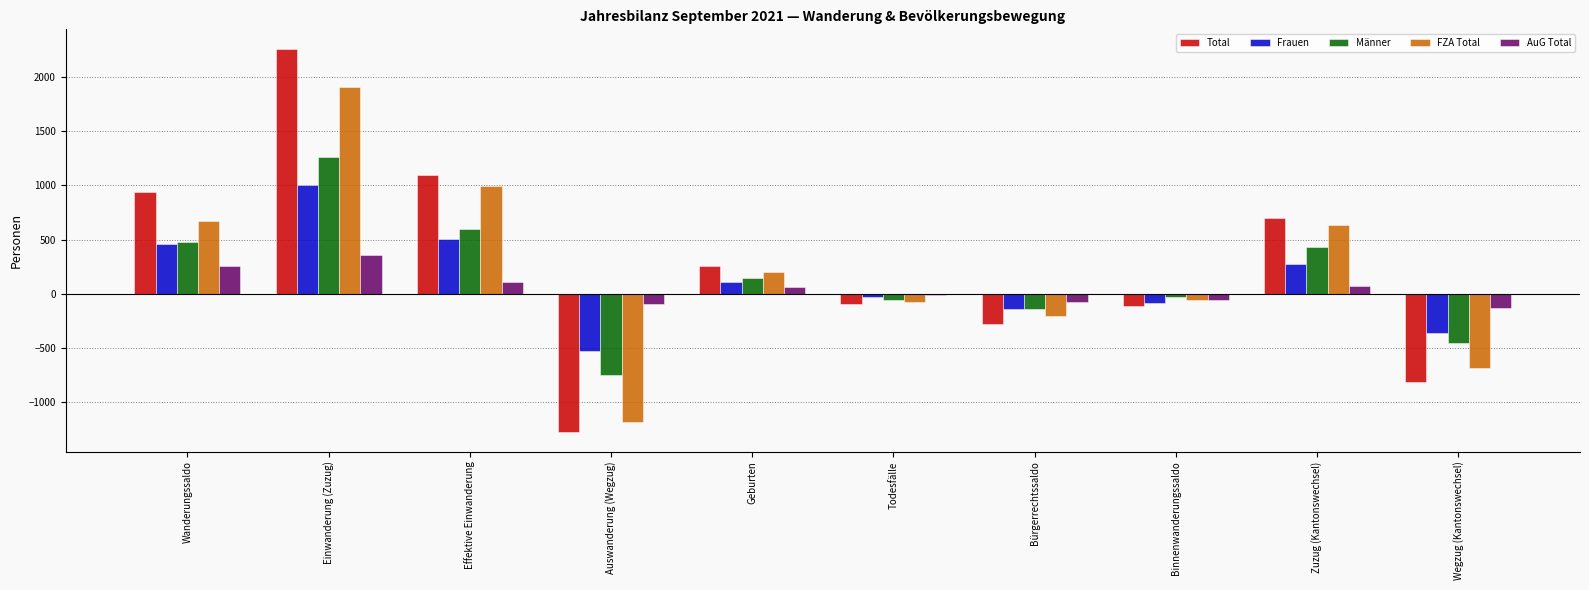

Which series has the widest spread of values?

Total